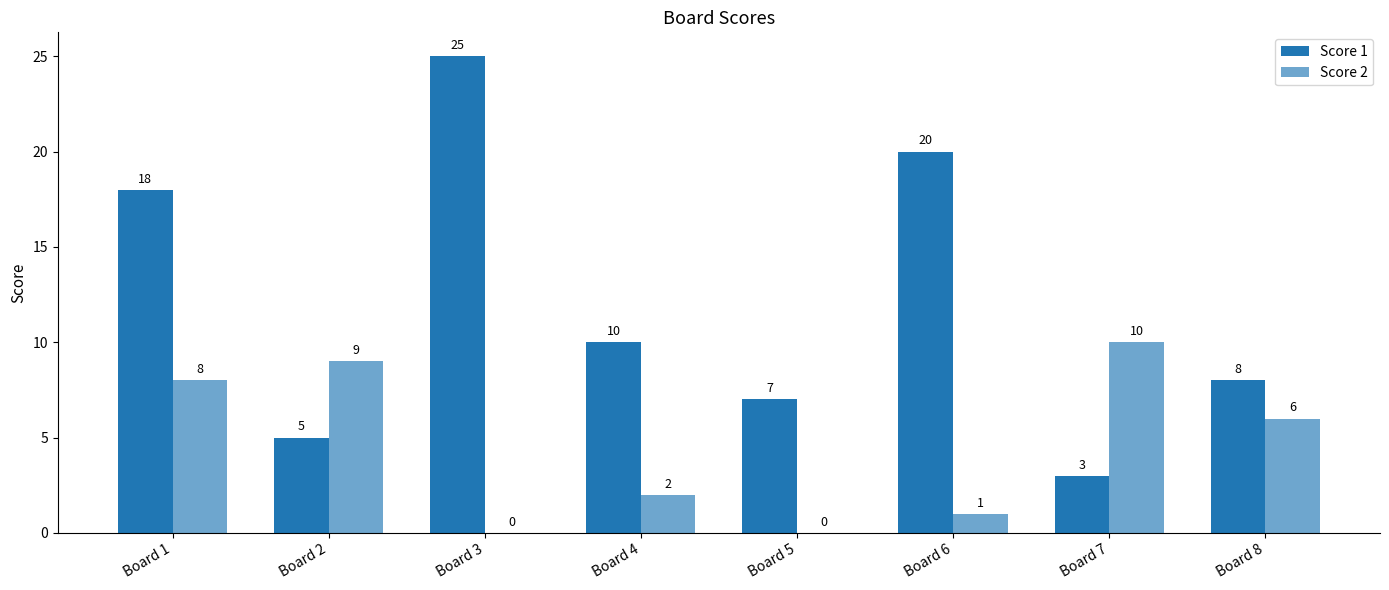

How many series are shown in this chart?

2